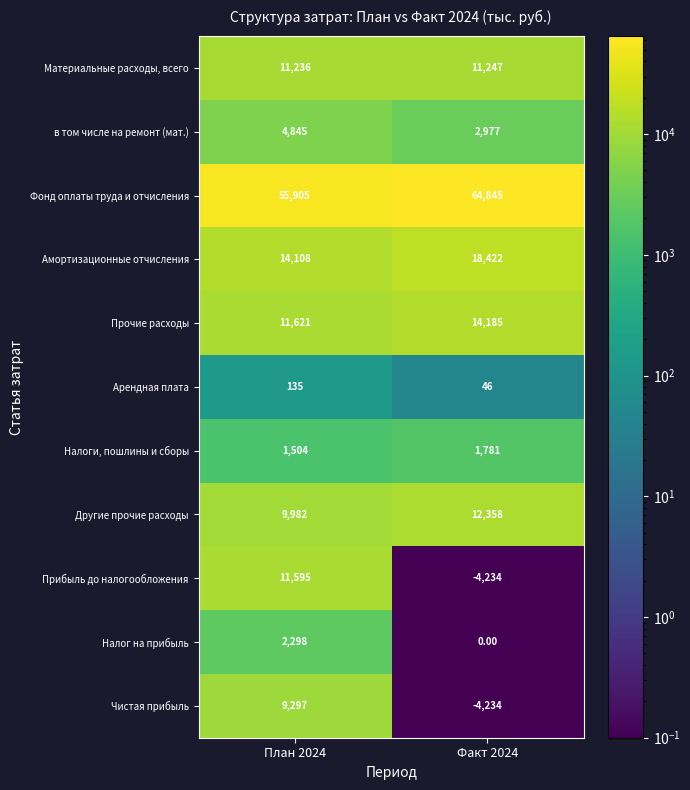

What is the sum of all Прибыль до налогообложения values?

7361